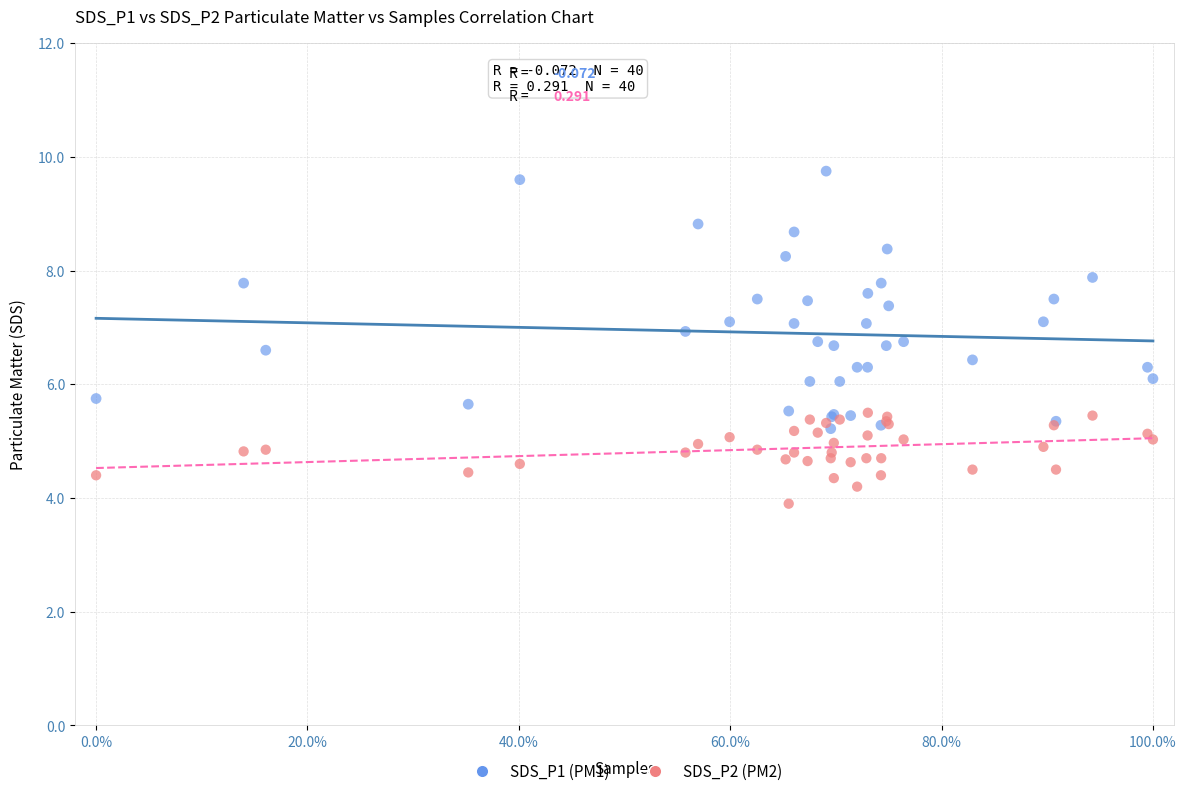

Which series reaches the minimum Y coordinate?

SDS_P2 (PM2)